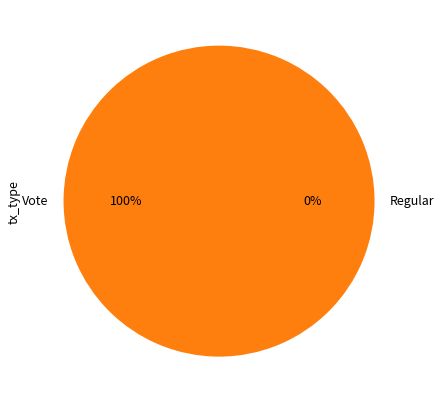

Which slice is the smallest?

Regular